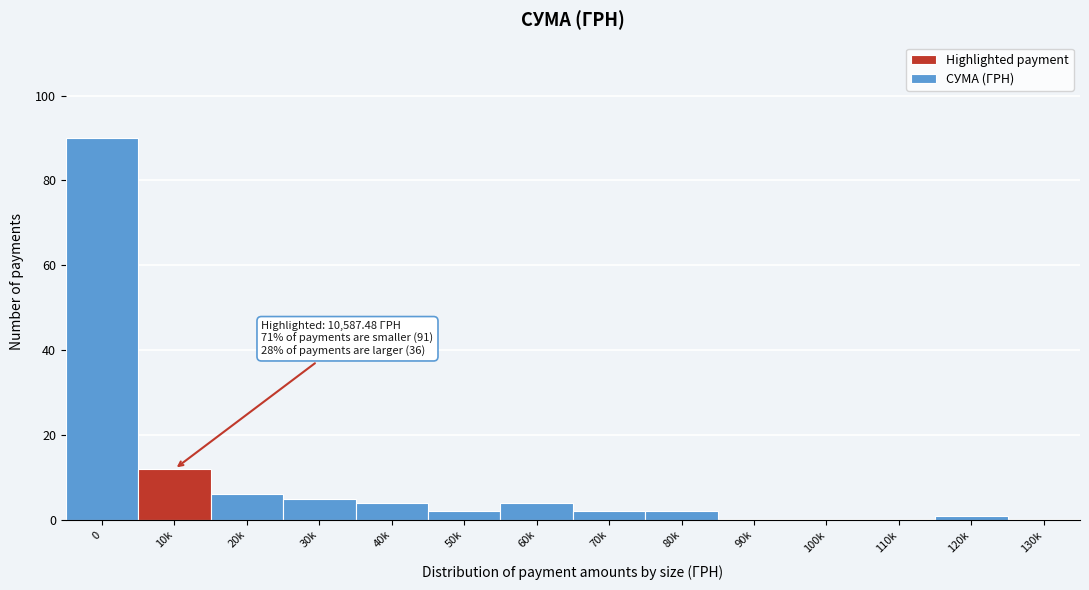

Reading left to right, what are all the values shown in this chart?

0=90	10k=12	20k=6	30k=5	40k=4	50k=2	60k=4	70k=2	80k=2	90k=0	100k=0	110k=0	120k=1	130k=0